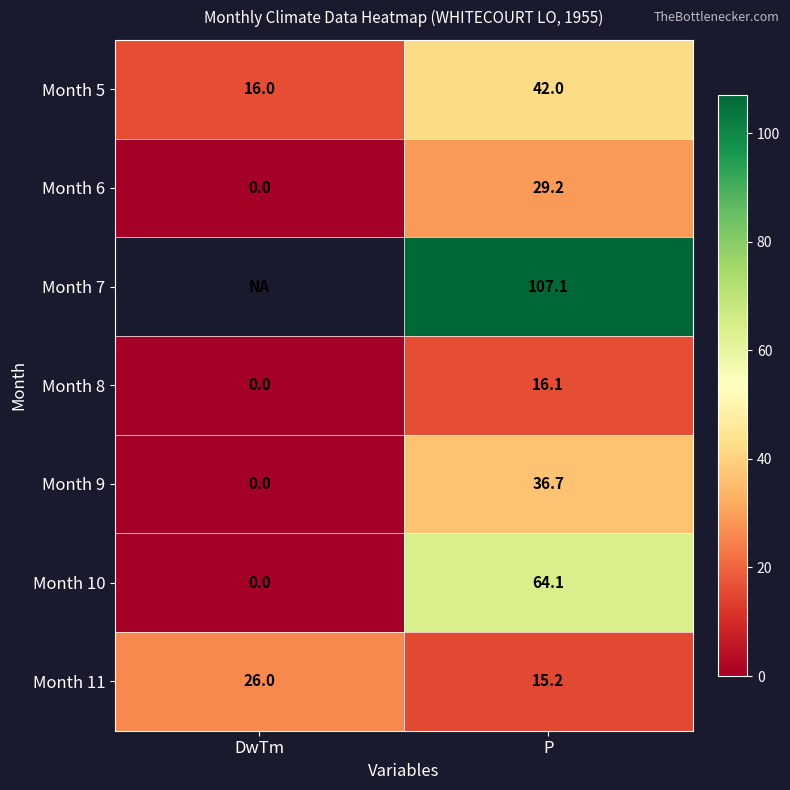

What is the sum of the Month 8 values at DwTm and P?

16.1